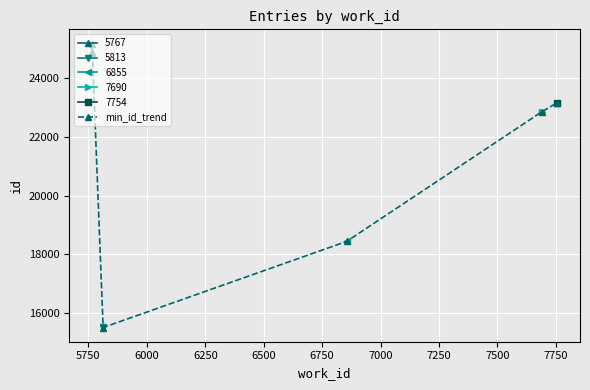

What is the lowest value of the min_id_trend series?

15494